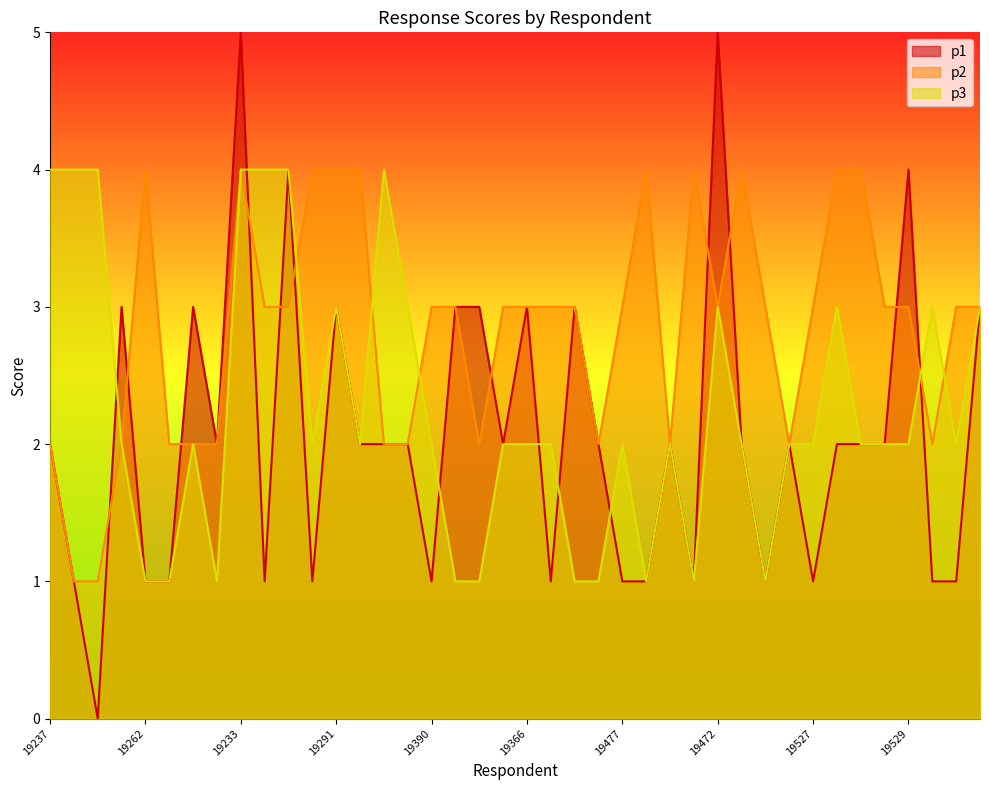

How many categories are shown in the chart?

40